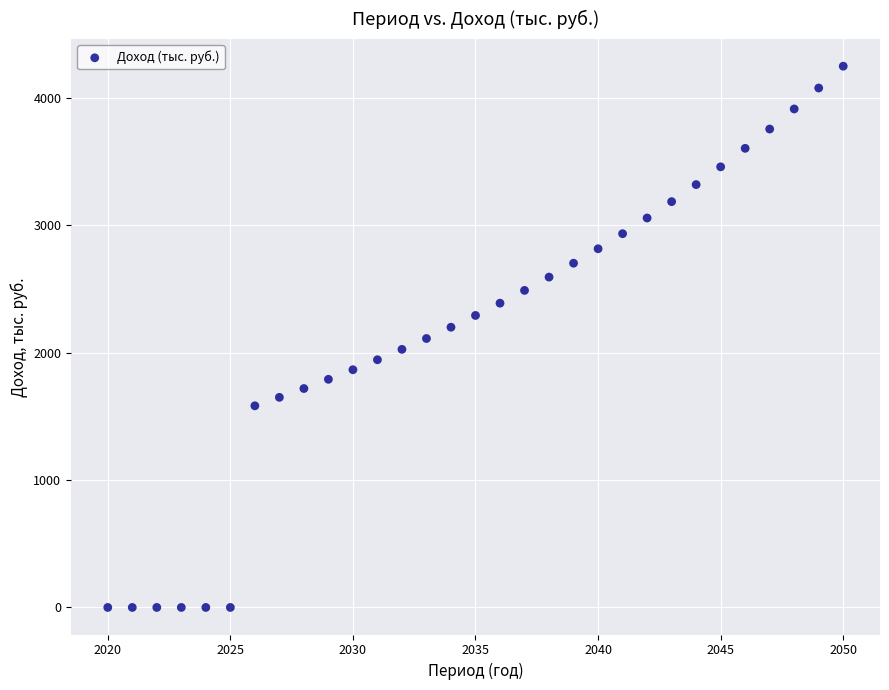

What is the range of Y values (max minus min)?

4250.7